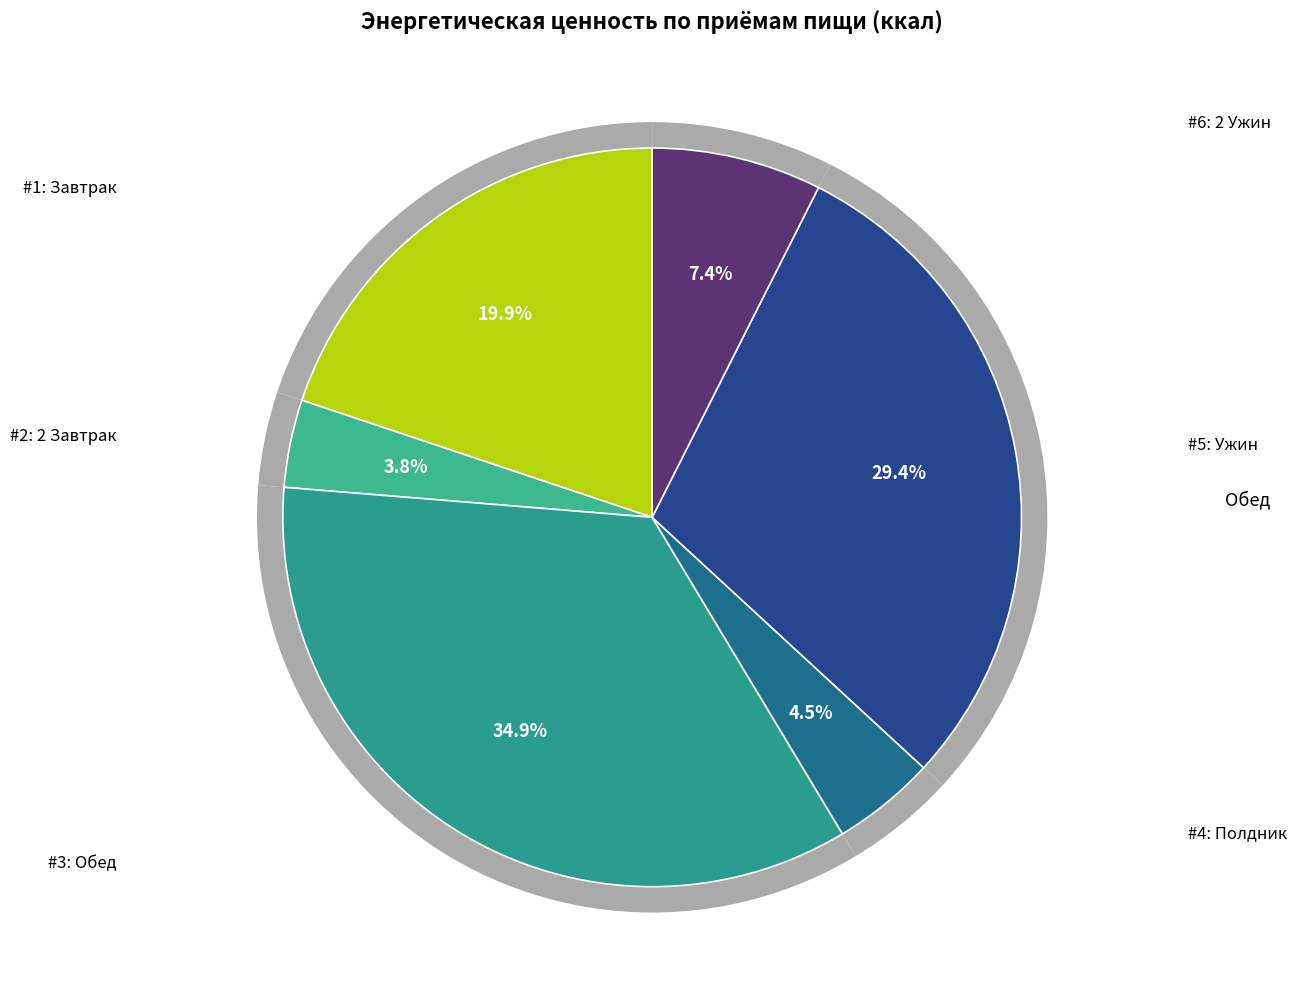

Does 2 Ужин represent more than half of the total?

No